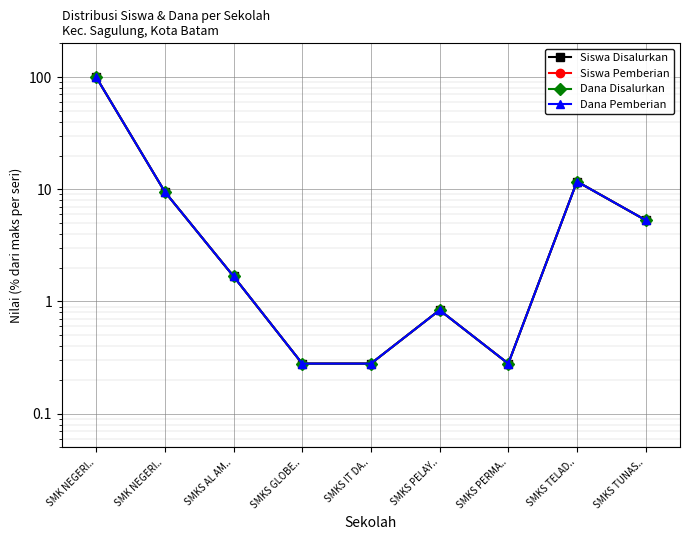

Which category has the highest value in the Dana Pemberian series?

SMK NEGERI..